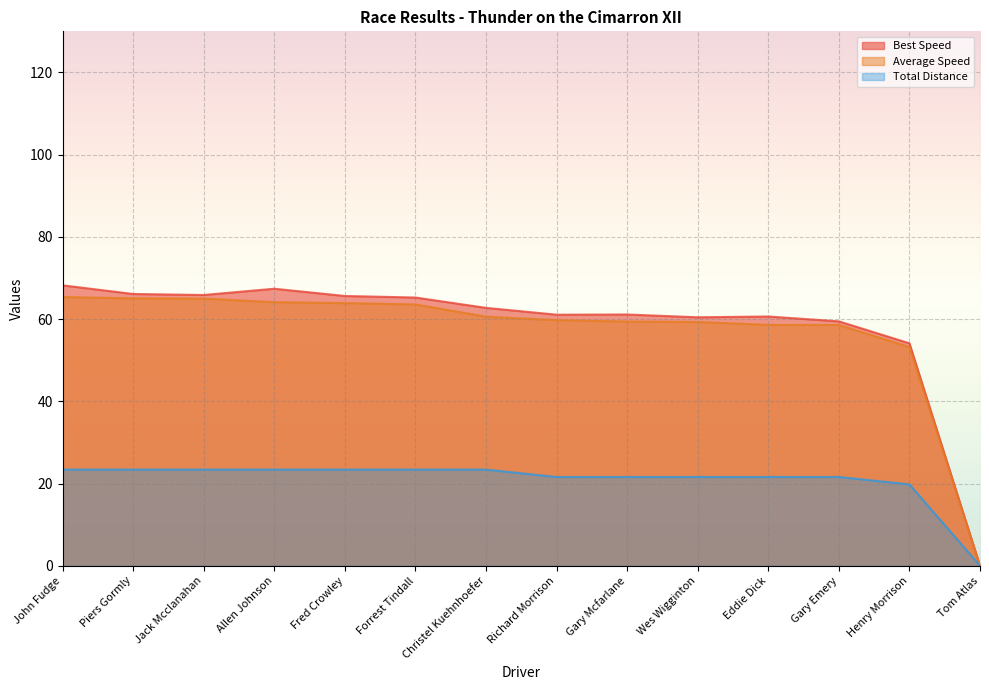

Between Gary Emery and Piers Gormly, which is larger?

Piers Gormly